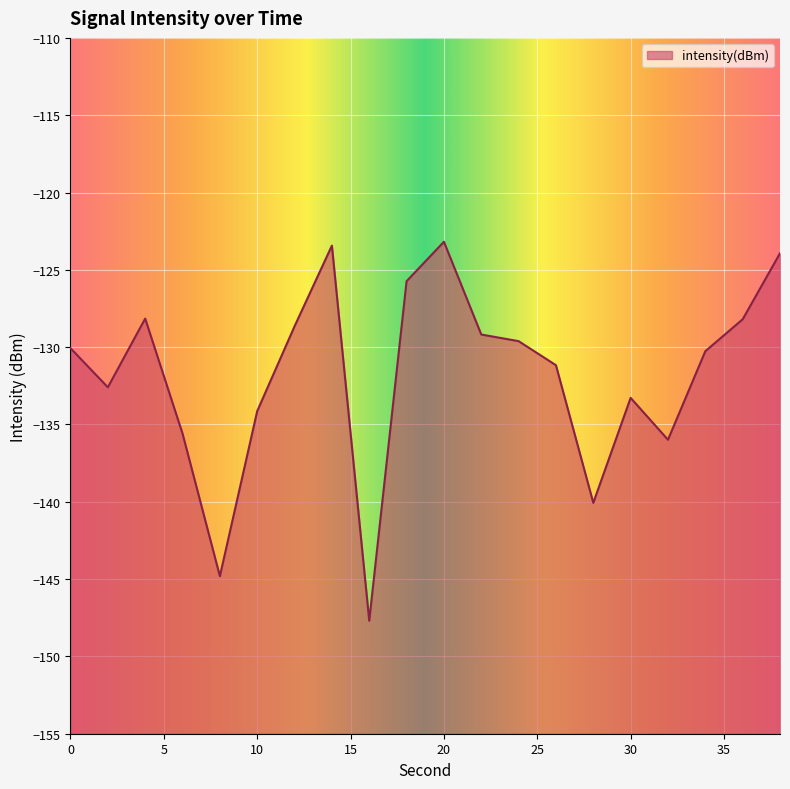

Between 28 and 30, which is larger?

30